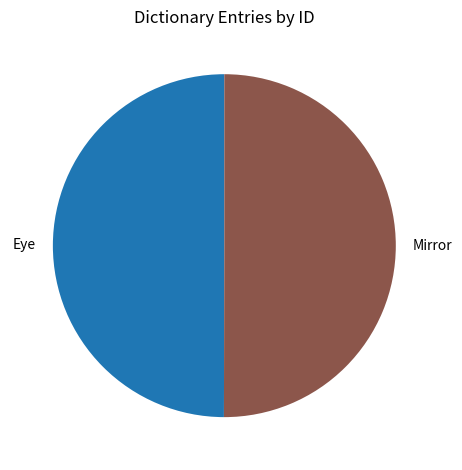

The Mirror slice represents 50% of the pie. True or false?

True